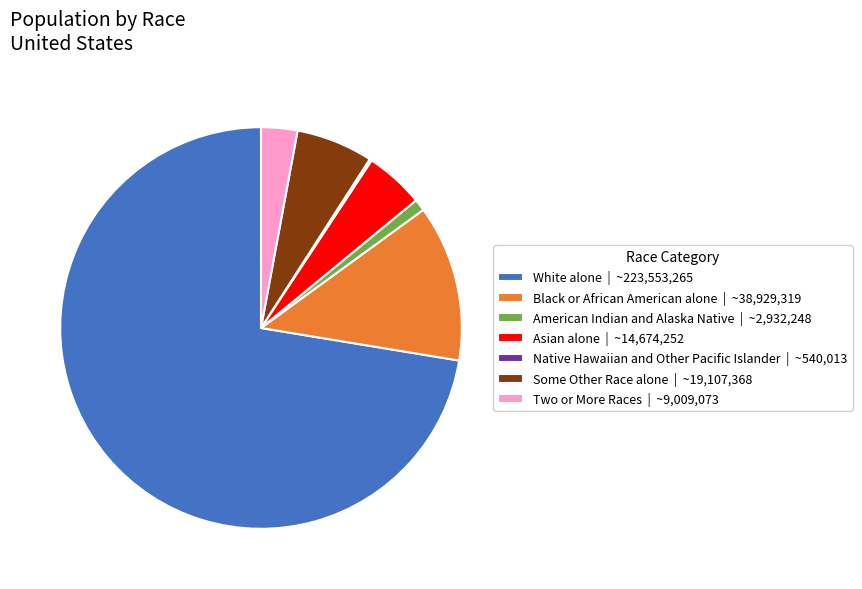

True or false: Black or African American alone | ~38,929,319 accounts for 13% of the total.

True